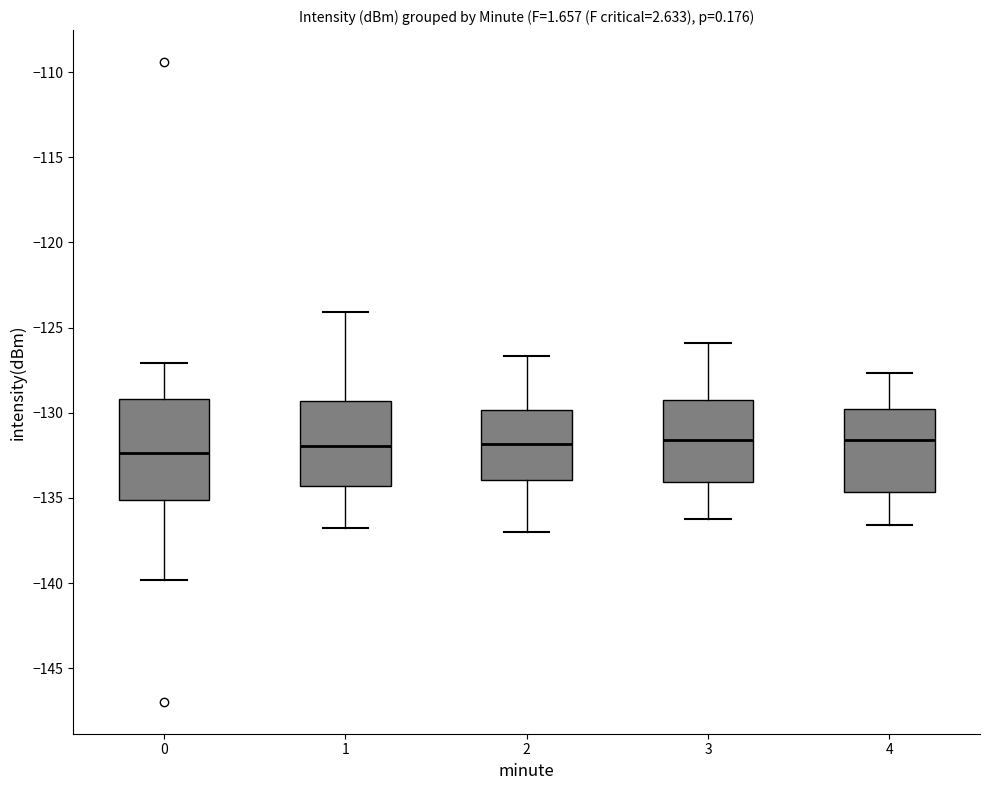

Comparing the boxes themselves (not the whiskers), which one is the tallest?

0